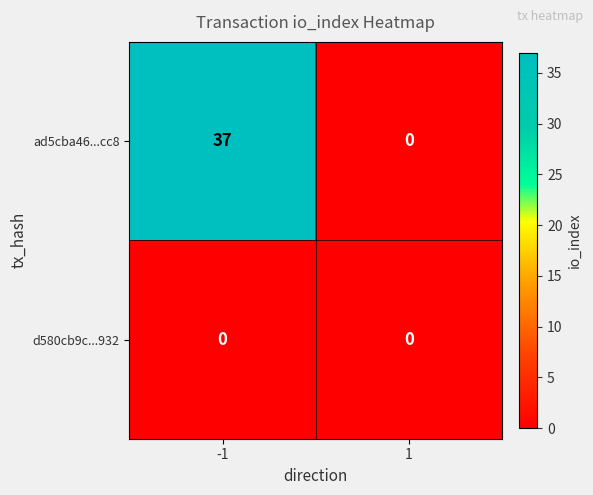

What is the maximum value shown in the chart?

37